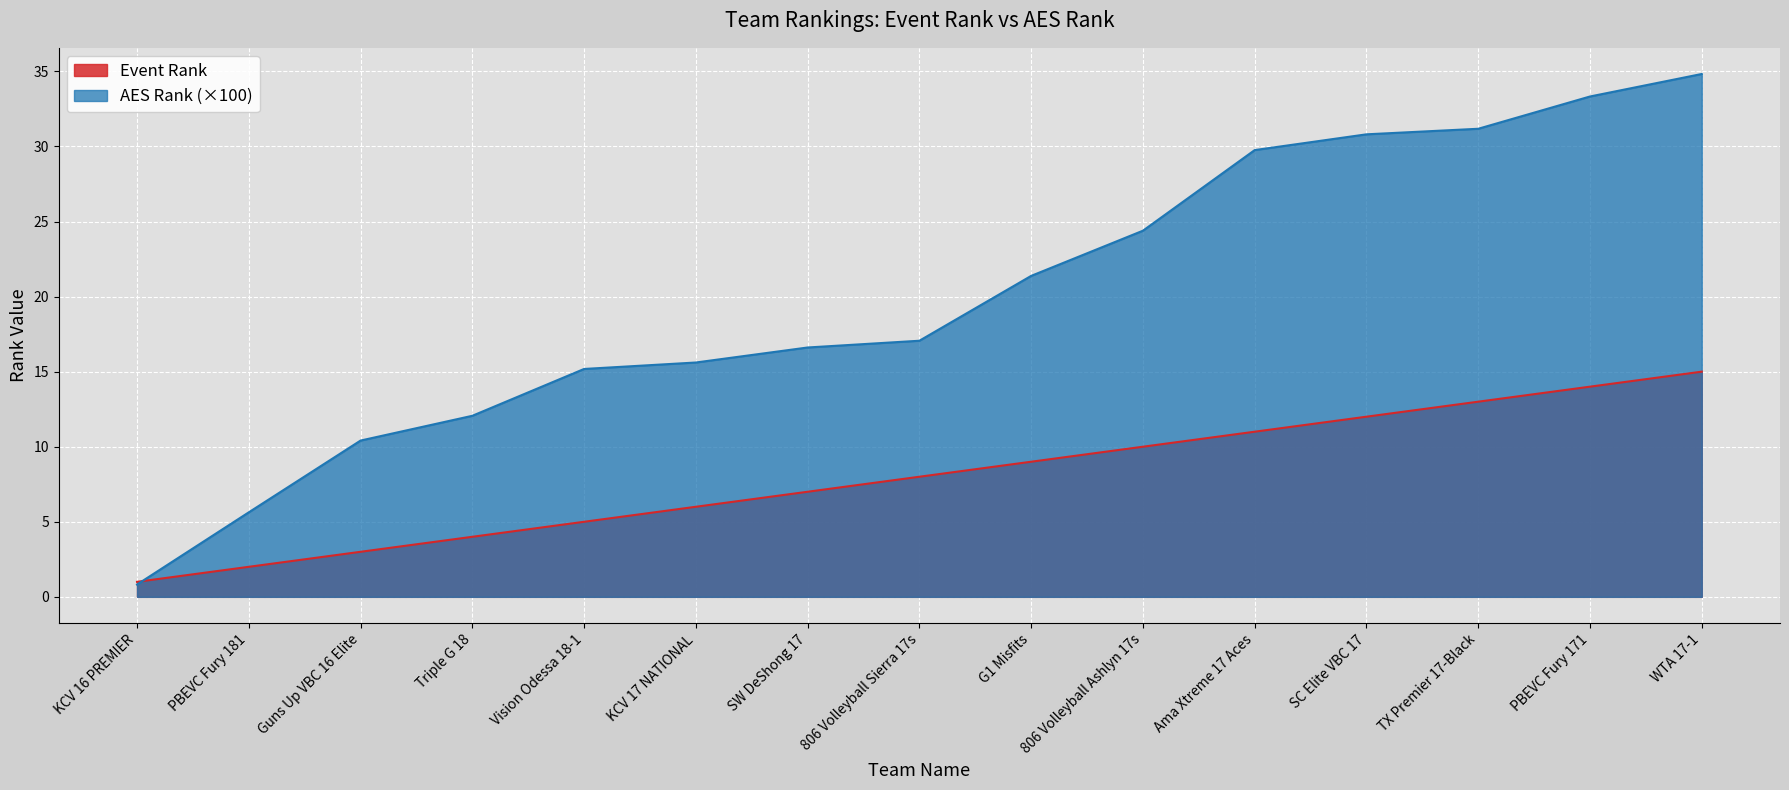

What is the sum of the AES Rank (hundreds) values at KCV 16 PREMIER and TX Premier 17-Black?

32.0